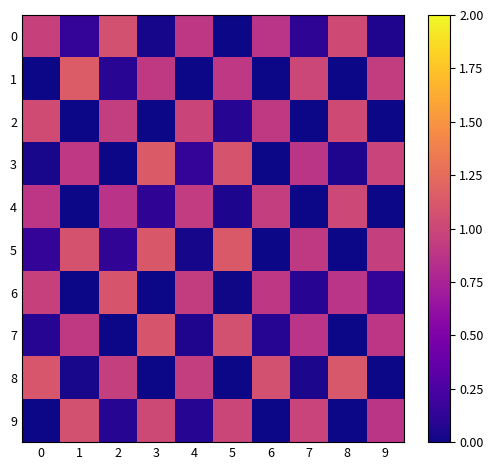

Reading right to left, list all the values displayed in this chart.

0: 9=0.1	8=1.0	7=0.1	6=0.9	5=0.0	4=0.9	3=0.0	2=1.1	1=0.1	0=1.0
1: 9=0.9	8=0.0	7=1.0	6=0.0	5=0.9	4=0.0	3=0.9	2=0.1	1=1.1	0=0.0
2: 9=0.0	8=1.0	7=0.0	6=0.9	5=0.1	4=1.0	3=0.0	2=0.9	1=0.0	0=1.0
3: 9=1.0	8=0.1	7=0.9	6=0.0	5=1.1	4=0.1	3=1.1	2=0.0	1=0.9	0=0.0
4: 9=0.0	8=1.0	7=0.0	6=0.9	5=0.0	4=0.9	3=0.1	2=0.9	1=0.0	0=0.9
5: 9=0.9	8=0.0	7=0.9	6=0.0	5=1.1	4=0.0	3=1.1	2=0.1	1=1.1	0=0.1
6: 9=0.1	8=0.9	7=0.1	6=0.9	5=0.0	4=0.9	3=0.0	2=1.1	1=0.0	0=1.0
7: 9=0.9	8=0.0	7=0.9	6=0.1	5=1.1	4=0.1	3=1.1	2=0.0	1=0.9	0=0.1
8: 9=0.0	8=1.1	7=0.0	6=1.1	5=0.0	4=0.9	3=0.0	2=0.9	1=0.0	0=1.1
9: 9=0.9	8=0.0	7=1.0	6=0.0	5=1.0	4=0.1	3=1.0	2=0.1	1=1.1	0=0.0